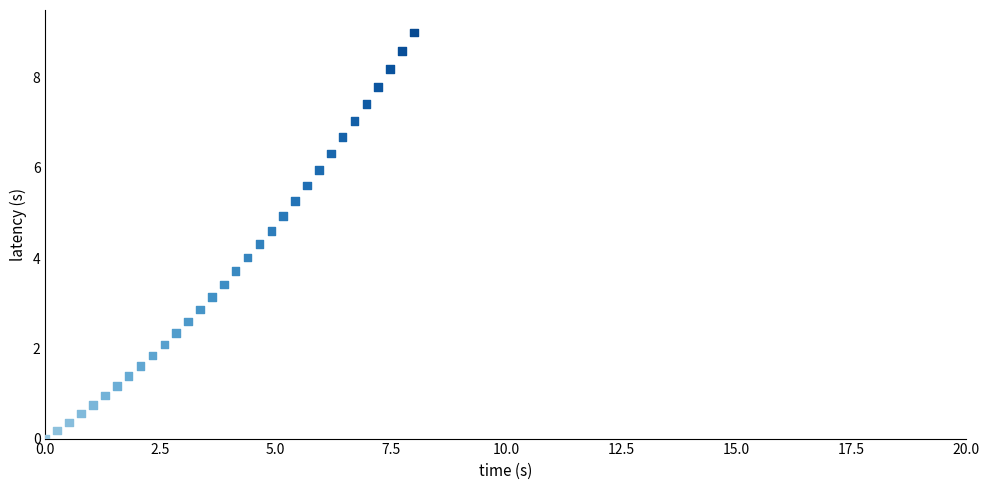

What is the range of Y values (max minus min)?

9.0